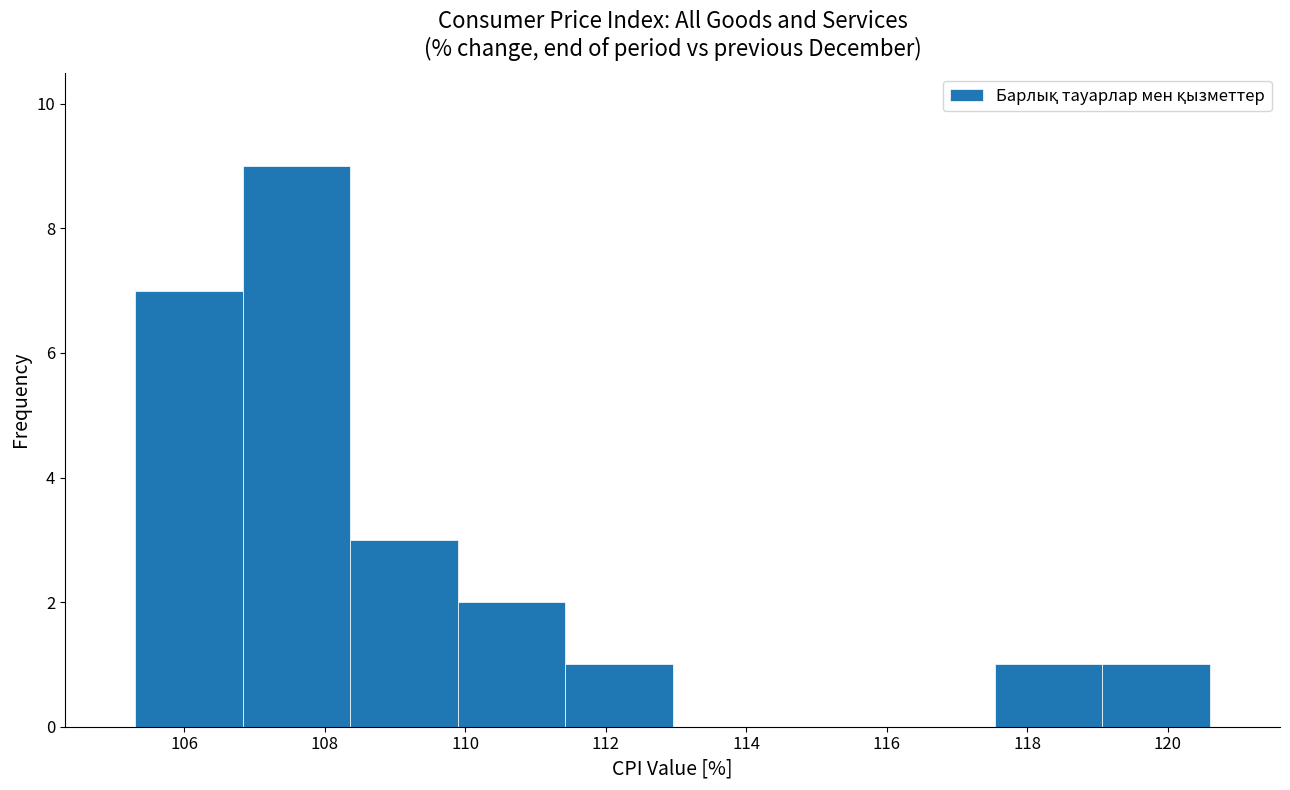

Reading left to right, transcribe this chart: for each bar, give the range it covers on the x-axis and its height. Neither the bar edges nor the heights are printed on the chart, so give them approximately, as read against the axes.

105.4 to 106.8: 7
106.8 to 108.4: 9
108.4 to 109.8: 3
109.8 to 111.4: 2
111.4 to 113.0: 1
113.0 to 114.4: 0
114.4 to 116.0: 0
116.0 to 117.6: 0
117.6 to 119.0: 1
119.0 to 120.6: 1